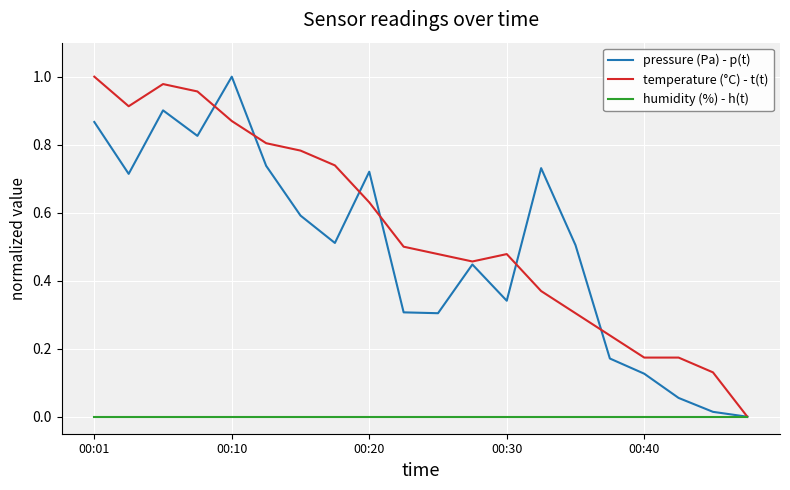

What are all the series names shown in the legend?

pressure (Pa) - p(t), temperature (°C) - t(t), humidity (%) - h(t)